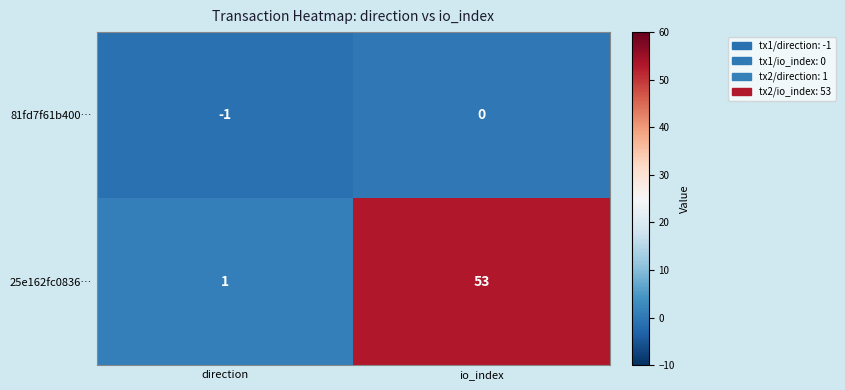

Is it true that 81fd7f61b400… equals 1 at io_index?

False